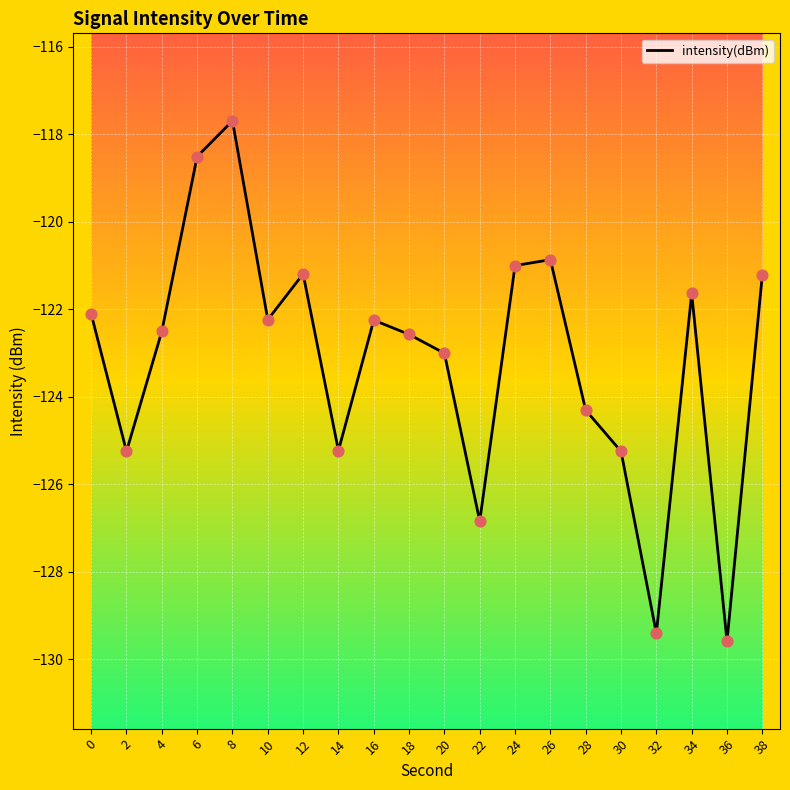

Between 32 and 8, which is larger?

8